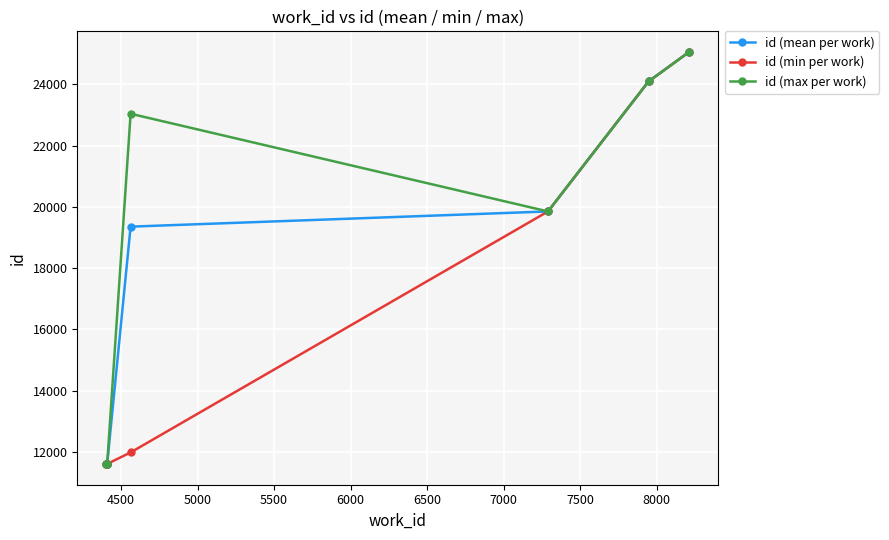

True or false: id (min per work) has more than 2 interior local peaks.

False